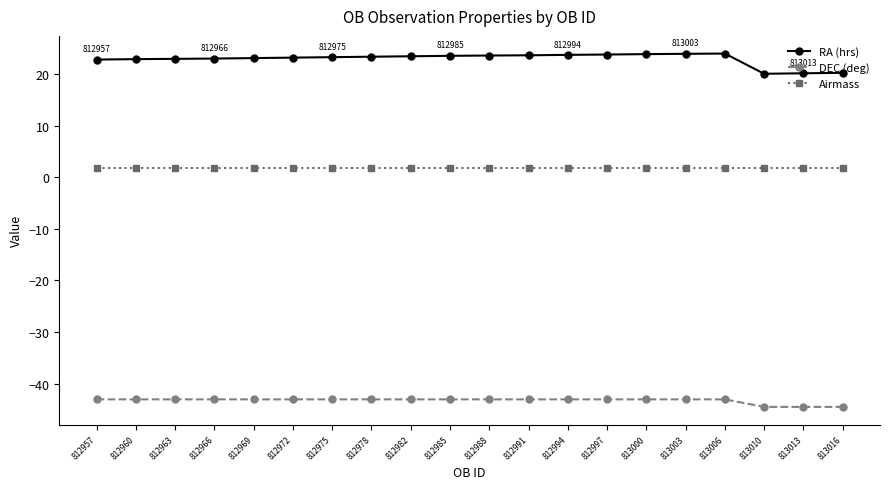

True or false: RA (hrs) and DEC (deg) intersect in this chart.

False